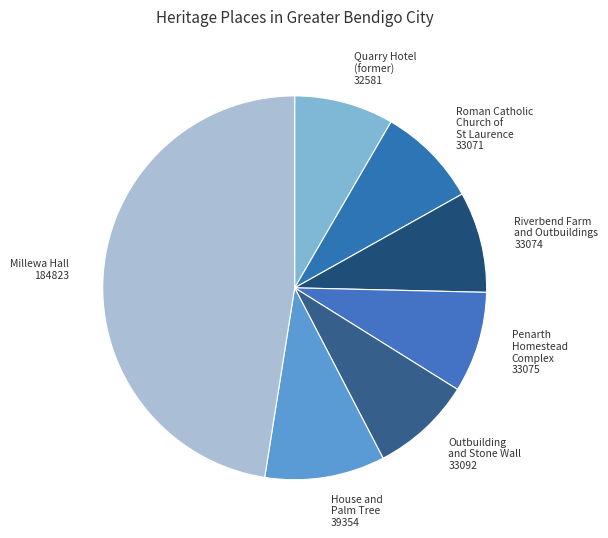

What is the largest slice in the pie chart?

Millewa Hall